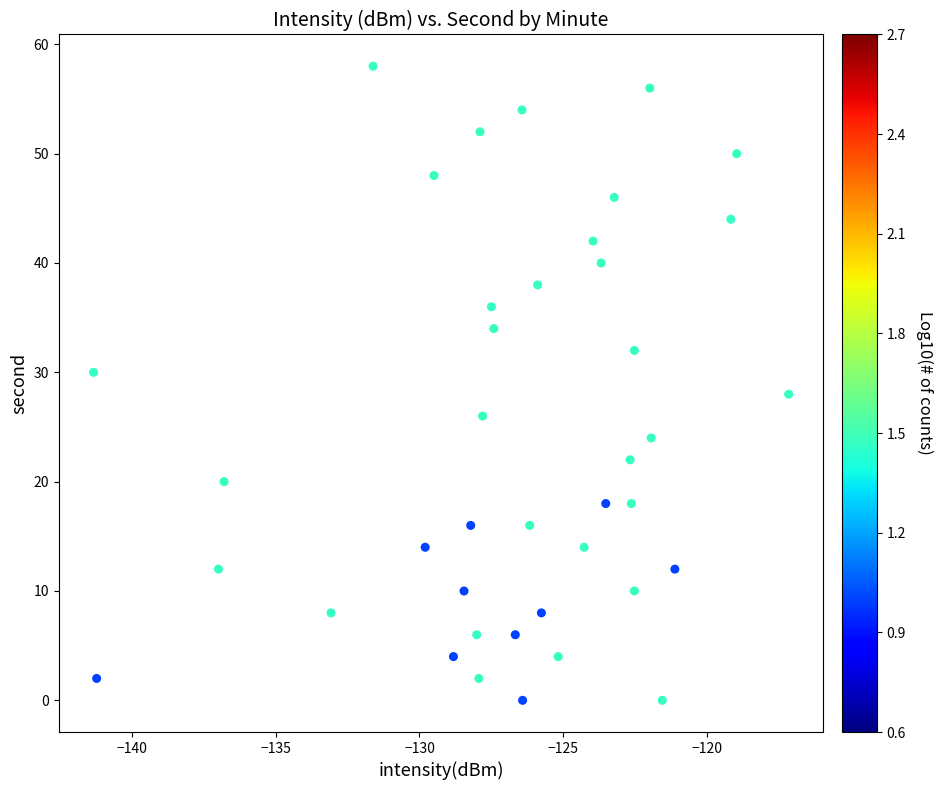

What is the range of Y values (max minus min)?

58